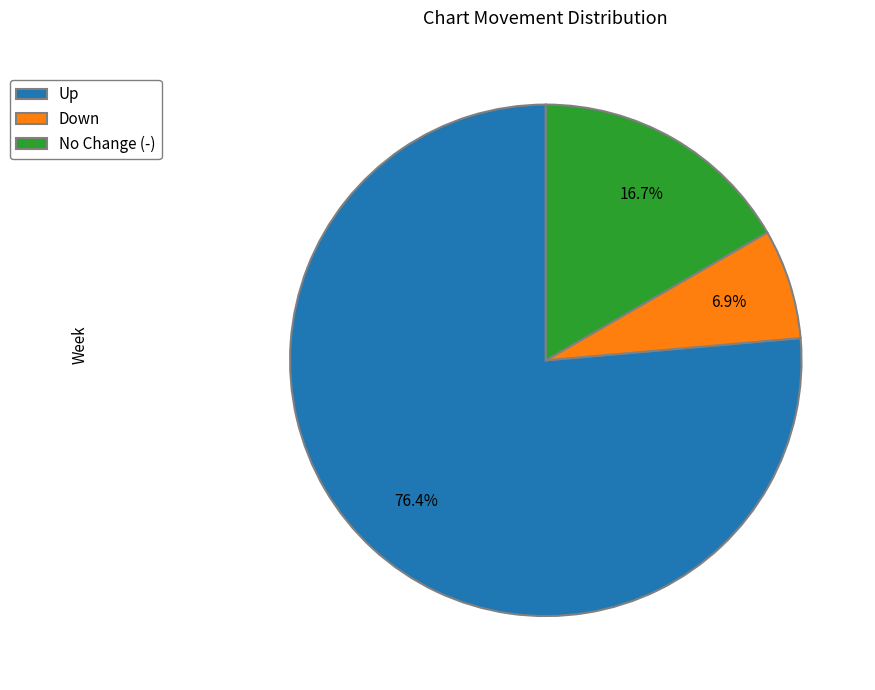

What percentage is NOT represented by Up?

23.6%